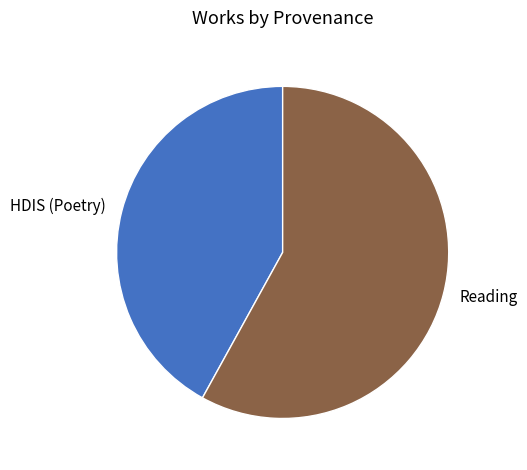

Is it true that HDIS (Poetry) is 52% of the pie?

False